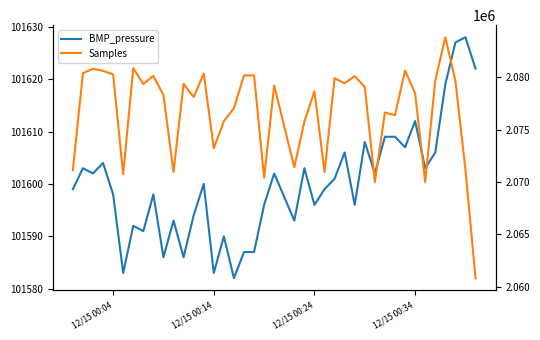

In BMP_pressure, how many points are higher than both neighbors (excluding endpoints)?

13